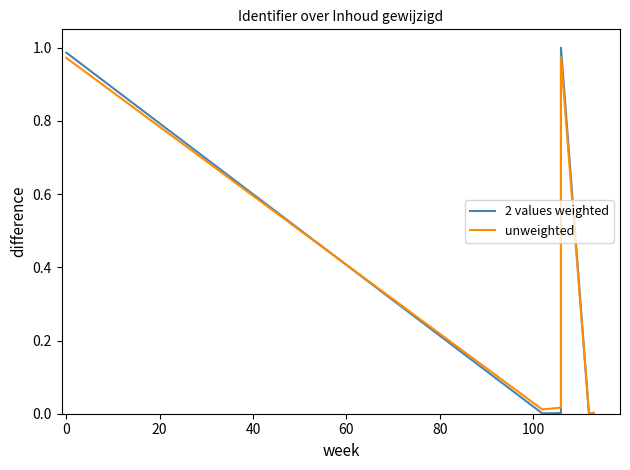

True or false: 2 values weighted has more than 1 interior local peaks.

False